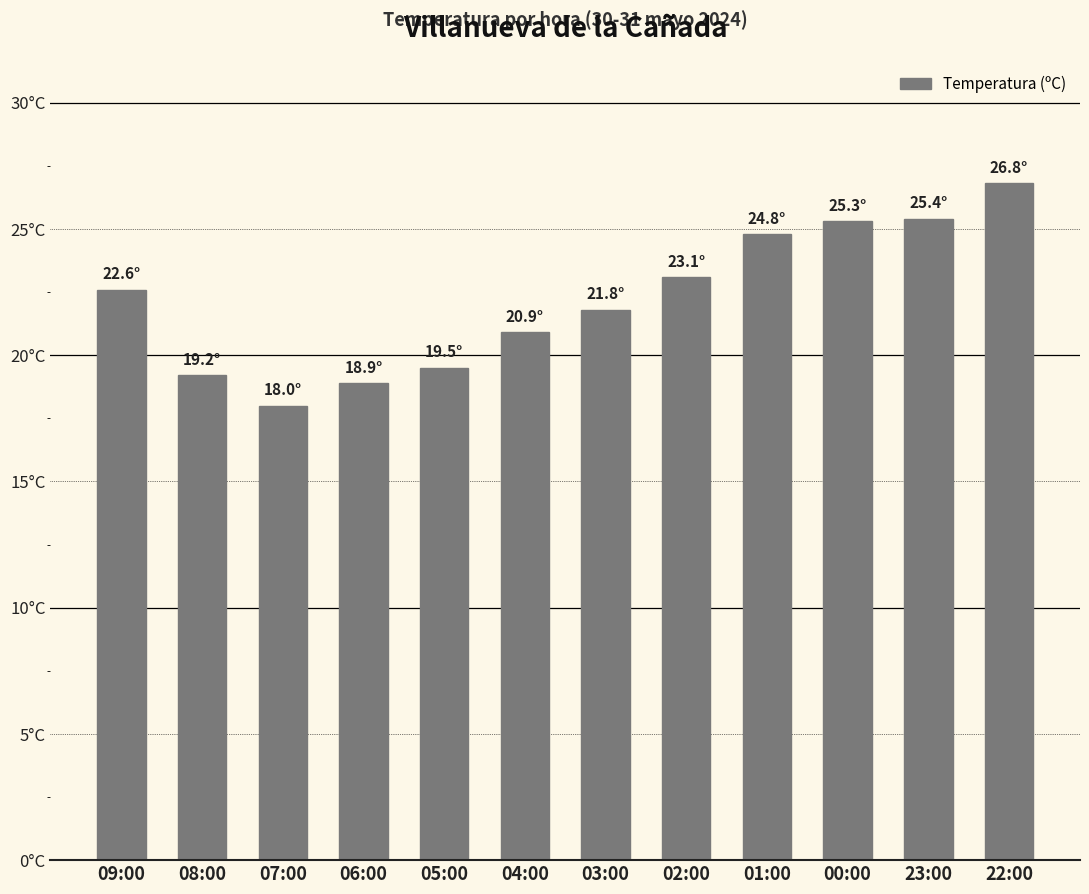

What is the sum of all values?

266.3